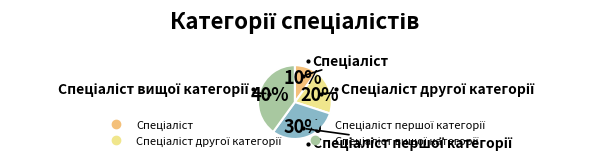

To the nearest percent, what is the average slice percentage?

25%